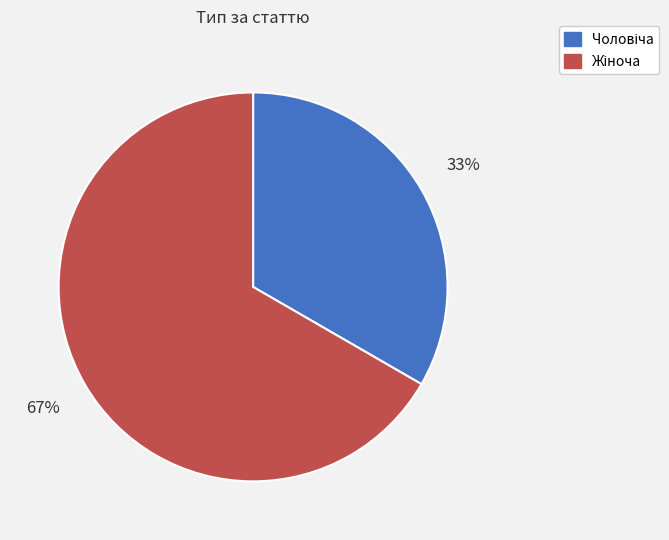

To the nearest percent, what is the average slice percentage?

50%